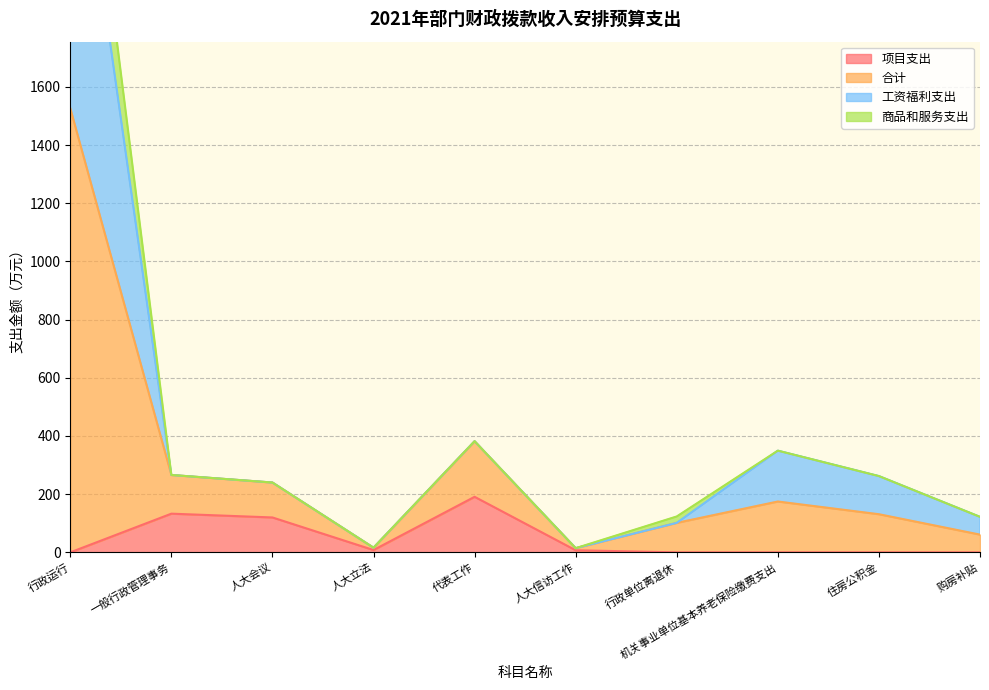

Does the chart have visible grid lines?

Yes